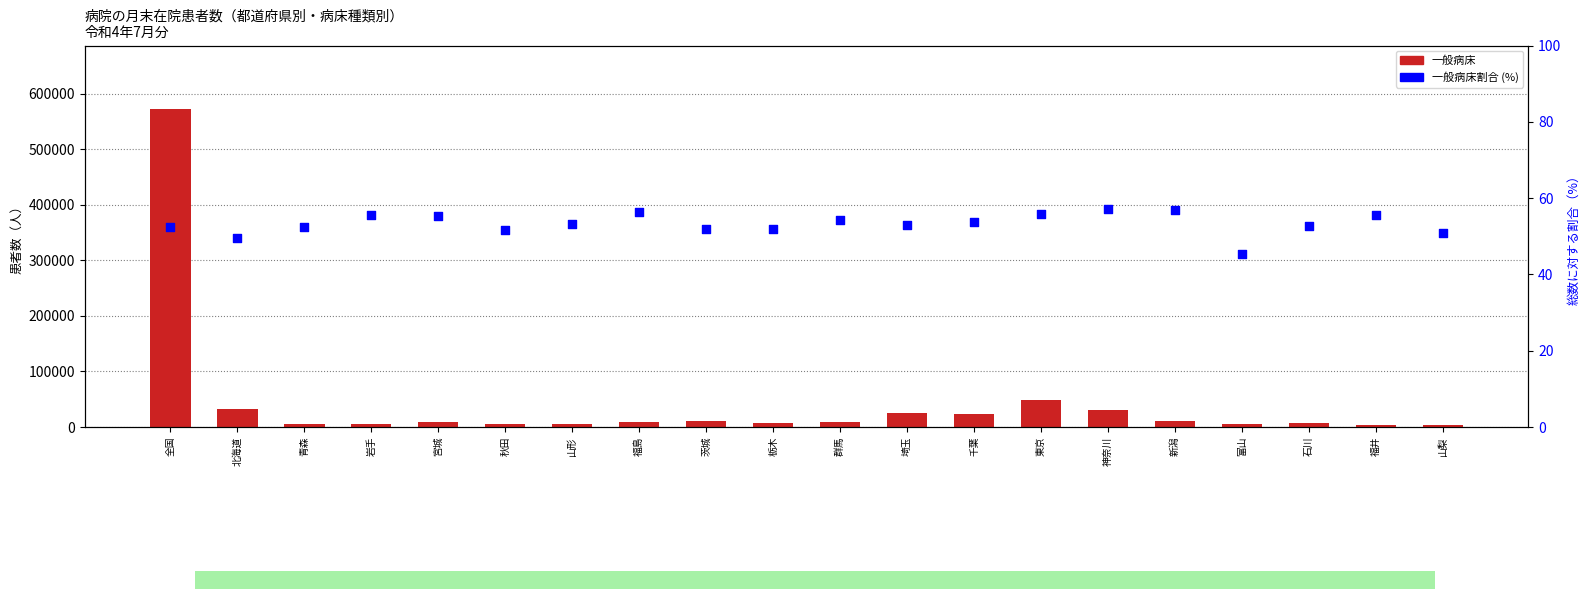

At which category is the sum across all series the highest?

全国